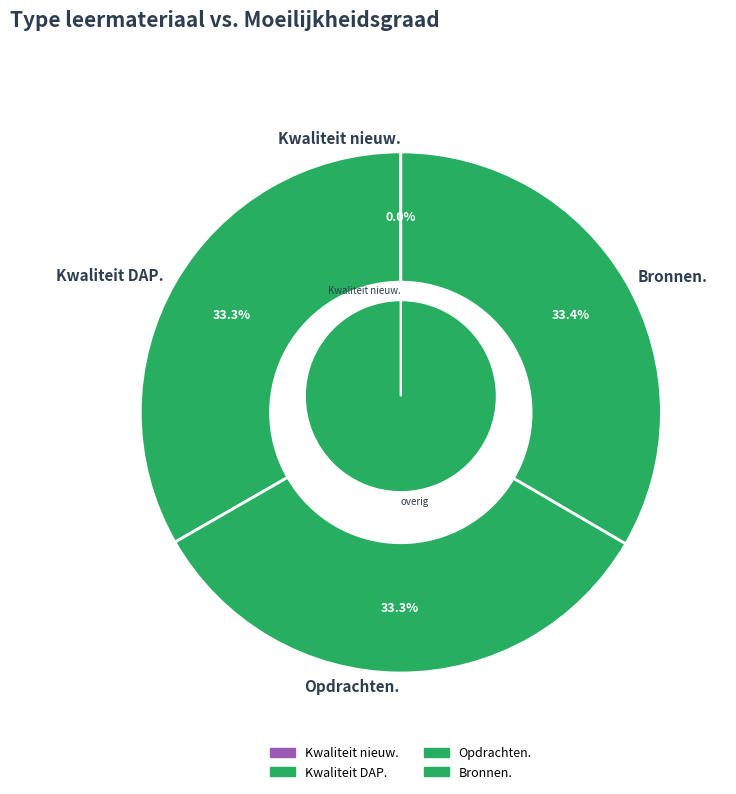

Does Kwaliteit DAP. represent more than half of the total?

No